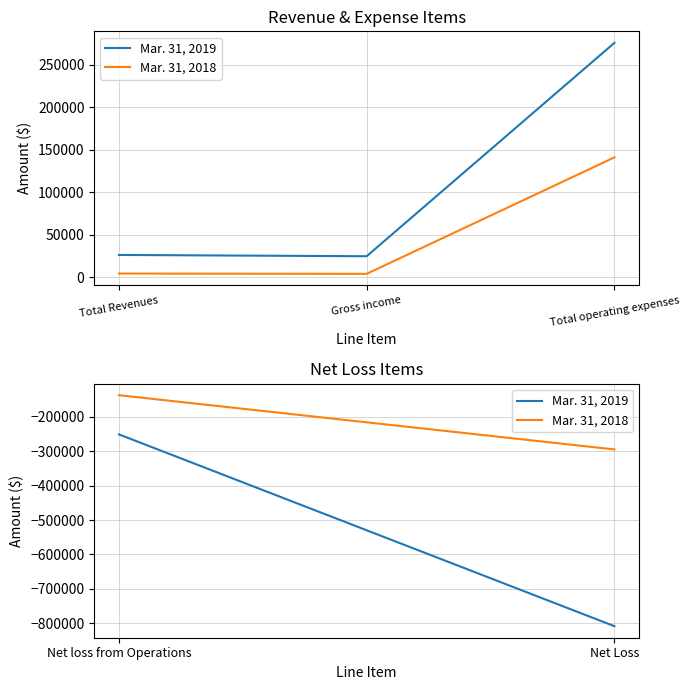

How many distinct data groups are displayed?

2